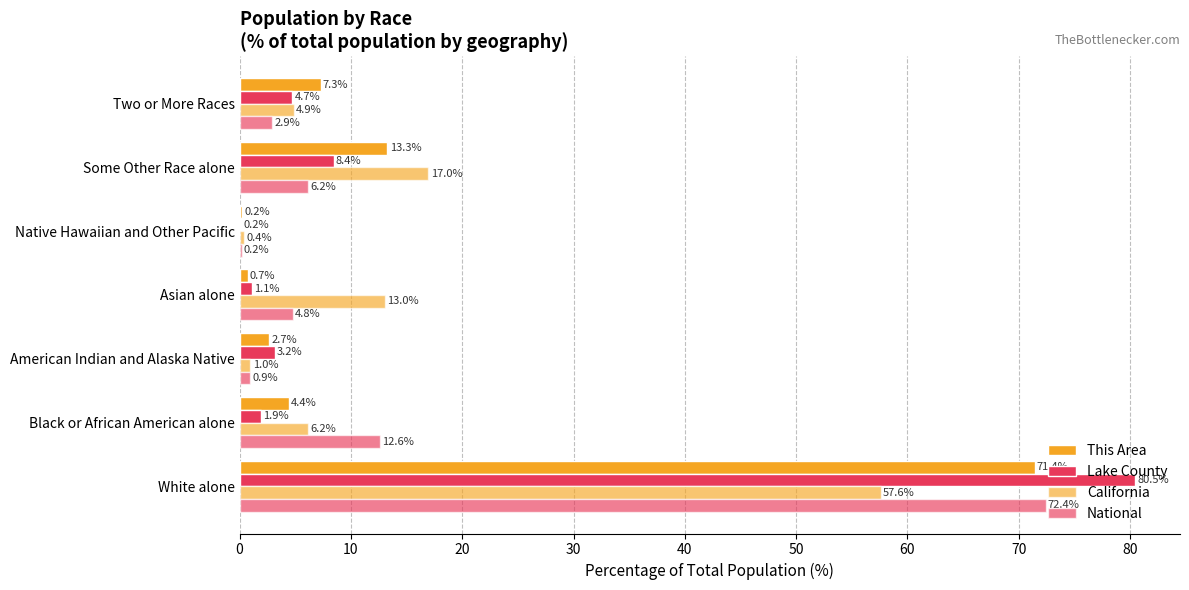

How many data points in This Area are above 4?

4